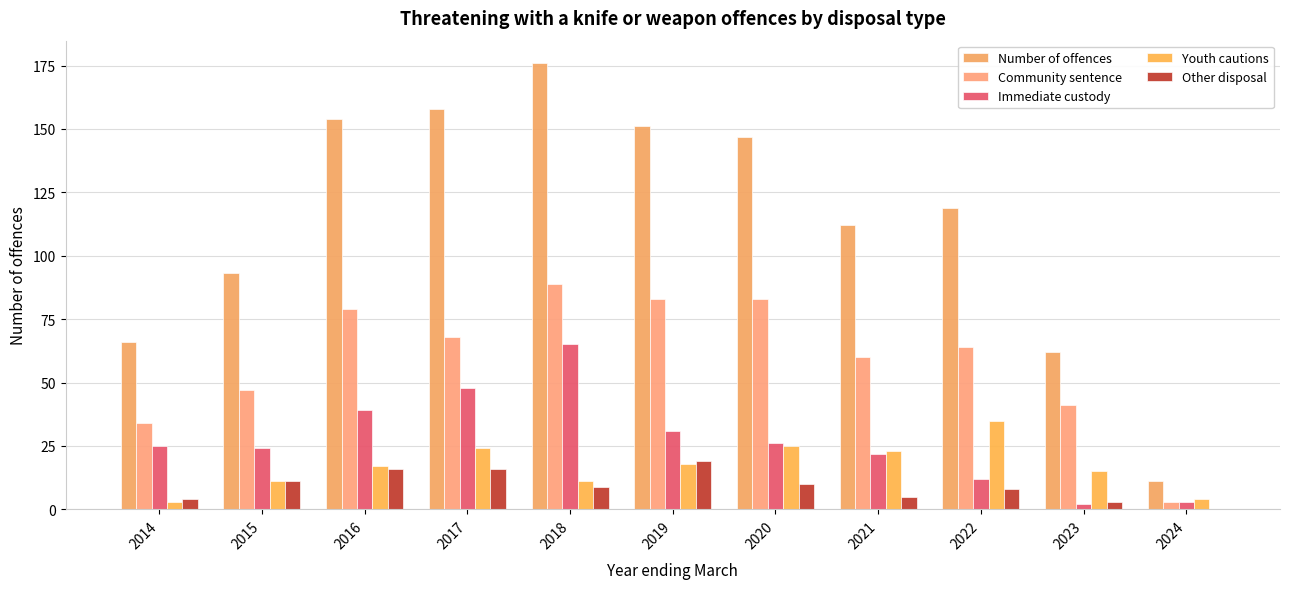

Which series has the largest total across all categories?

Number of offences